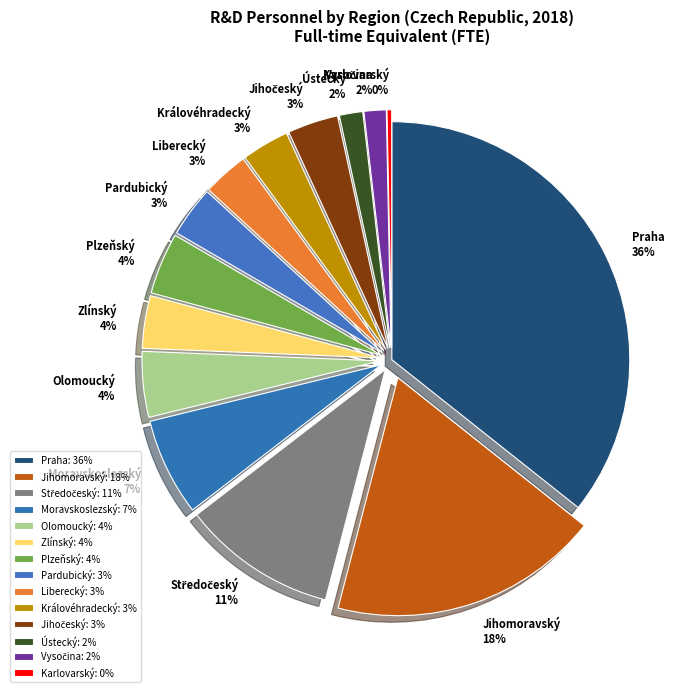

Which slice is the smallest?

Karlovarský